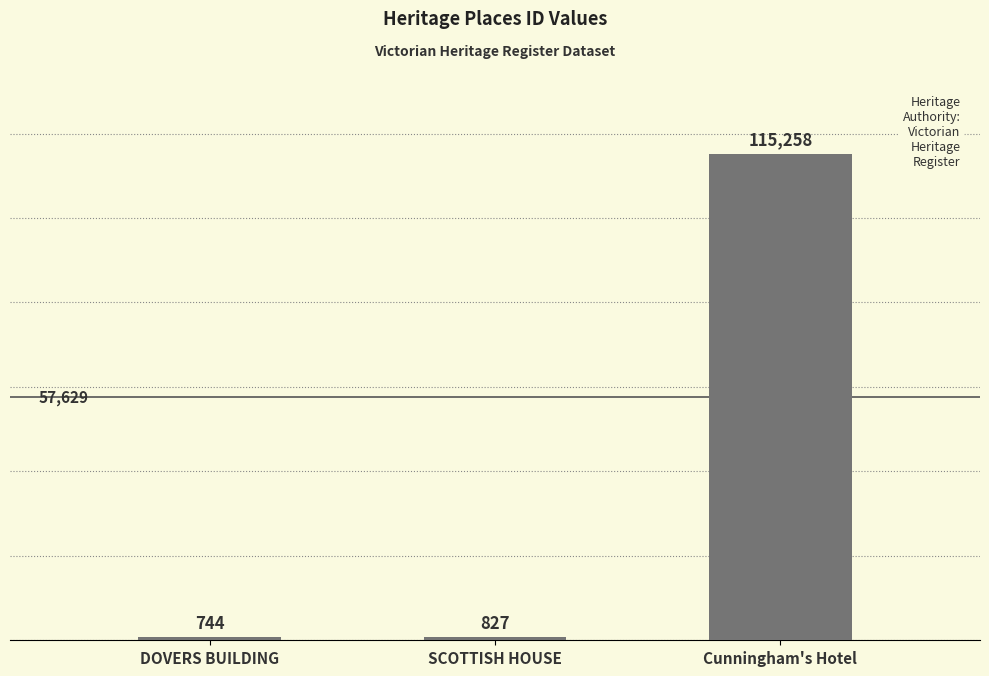

What is the average value?

38943